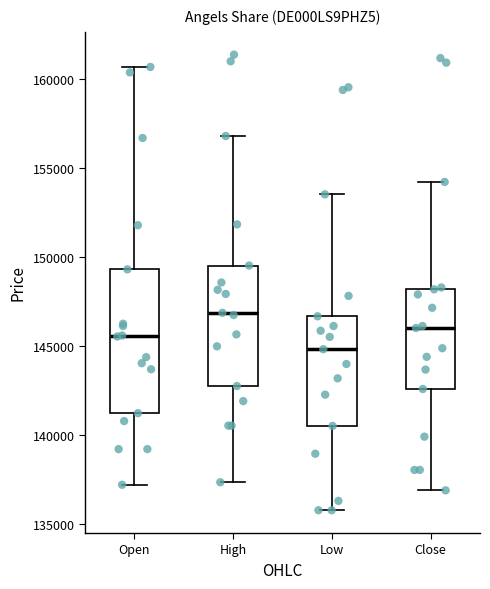

Which box has the lowest median line?

Low